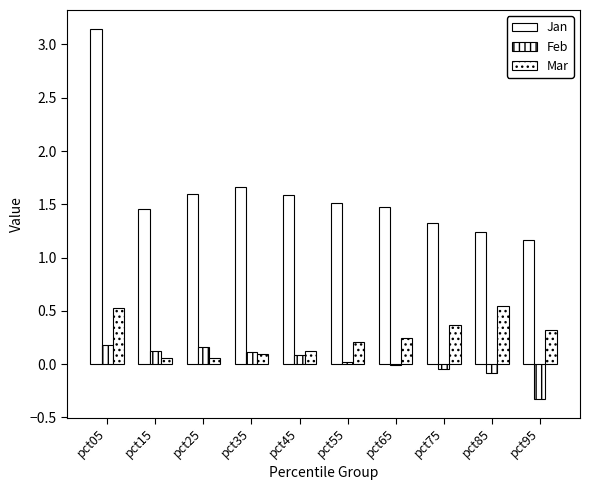

Count the number of data series in this chart.

3